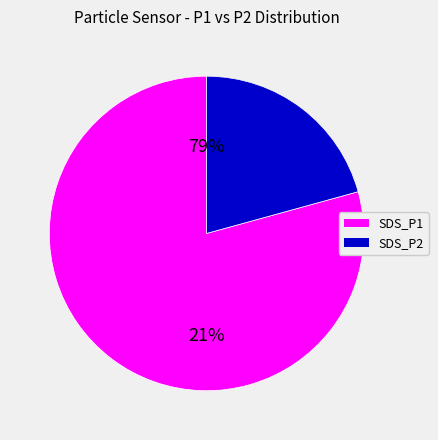

Rank the categories by value from lowest to highest.

SDS_P2, SDS_P1